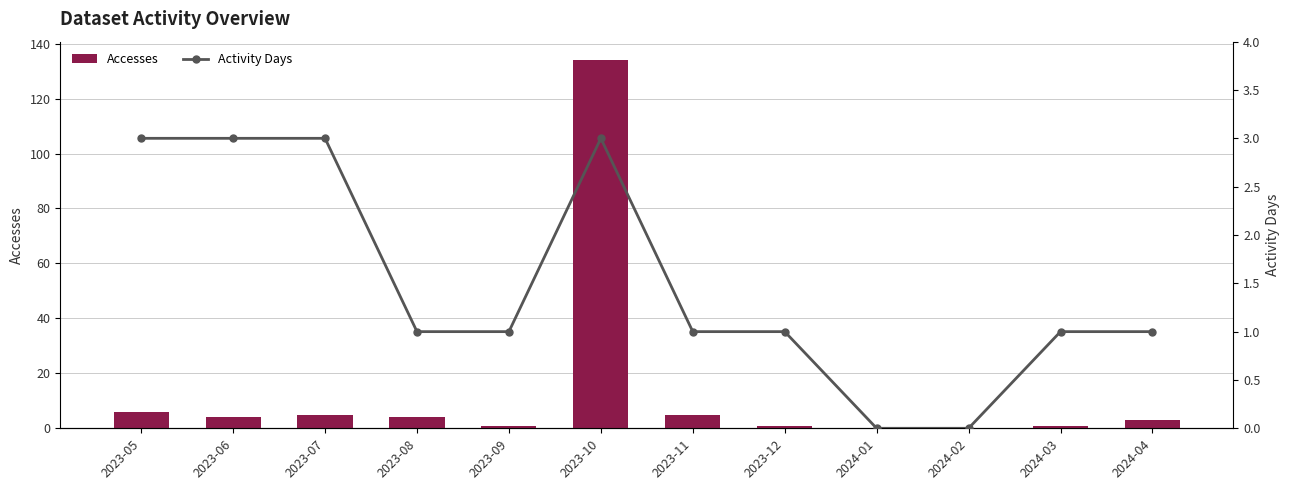

The value of Activity Days at 2023-07 is 5. True or false?

False